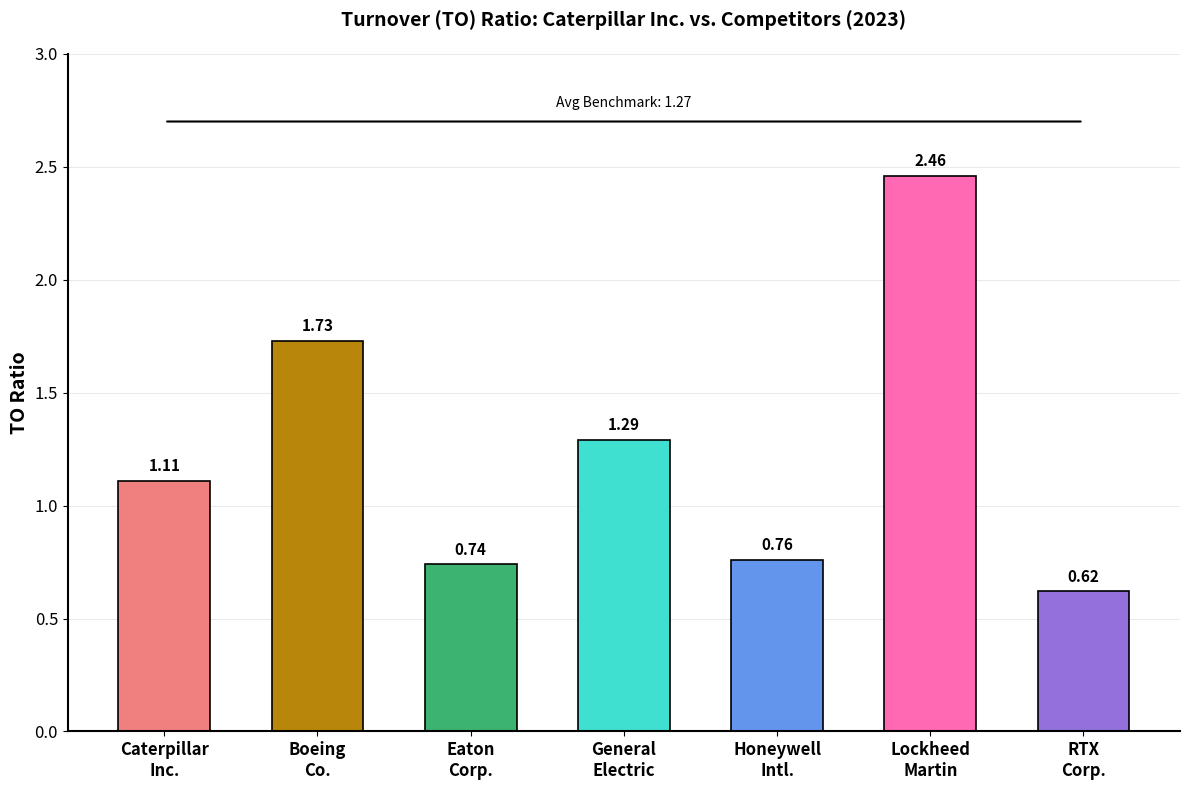

What is the difference between the second highest and second lowest values?

1.0